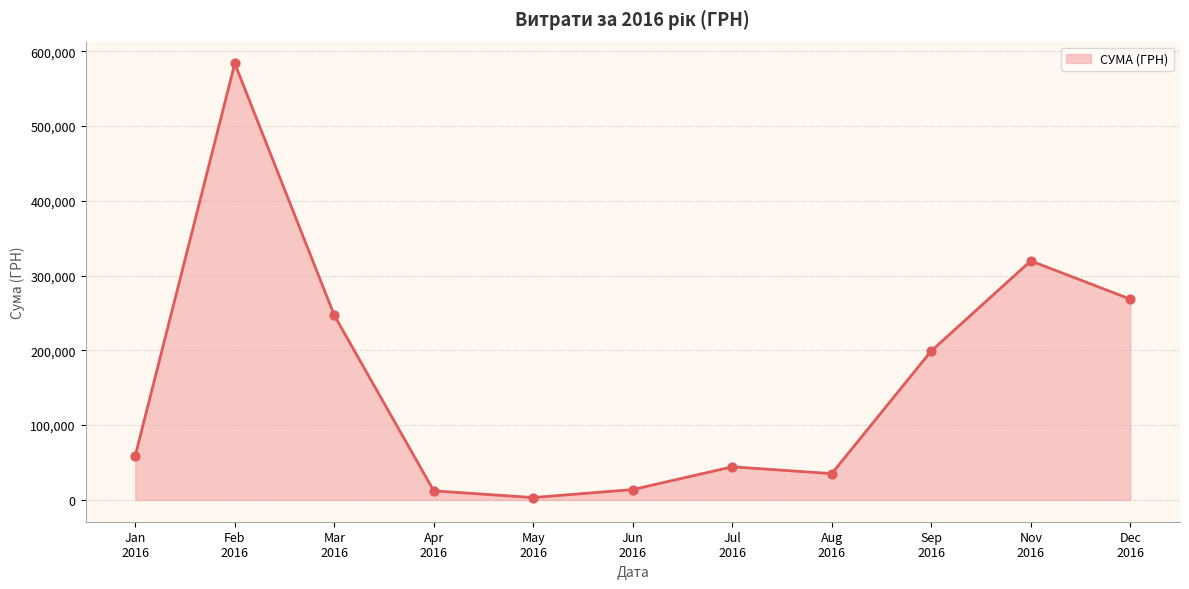

What is the maximum value shown in the chart?

583556.1